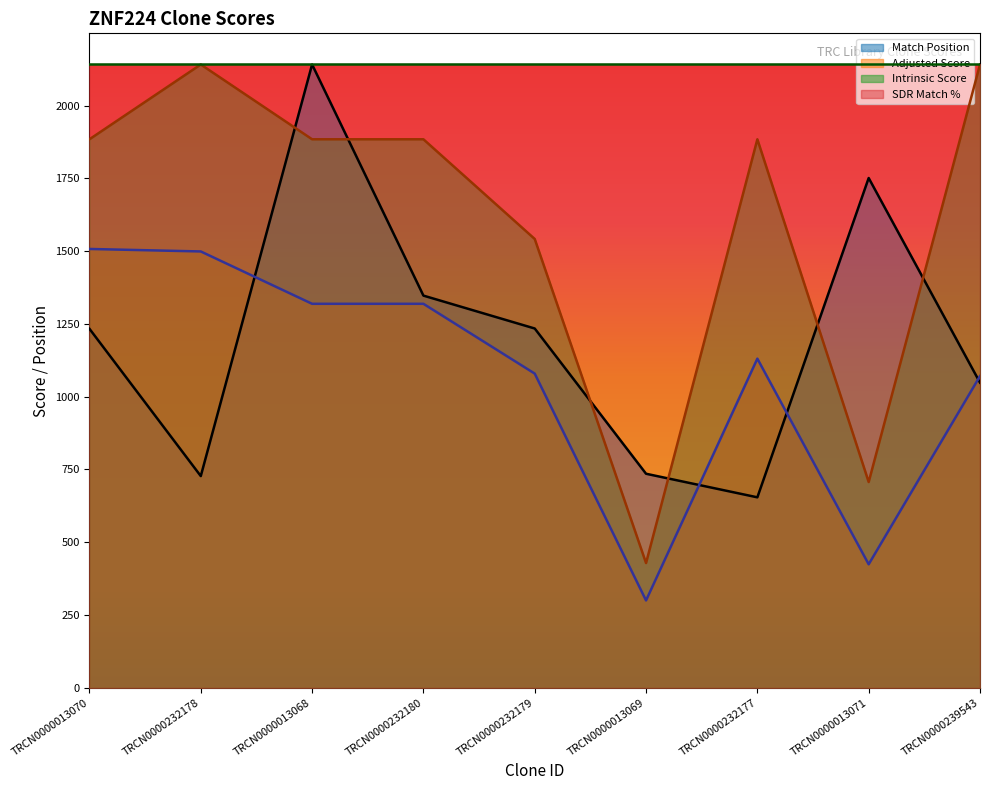

Which has a higher value, TRCN0000013070 or TRCN0000239543?

TRCN0000013070